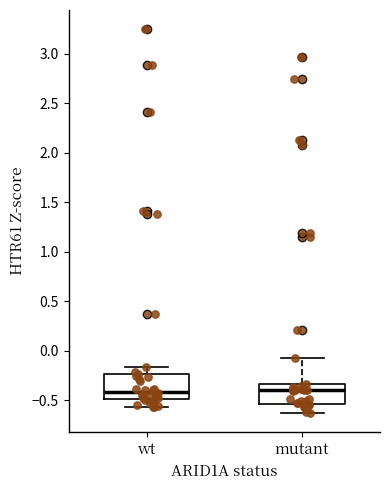

Reading left to right, transcribe this box plot: for each box, give where its median line is, the range the box spans, and where its two whiskers end, as read against the y-axis. The values are not printed on the chart, so give them approximately, as read against the axis.

wt: median -0.40, box -0.50 to -0.25, whiskers -0.55 to -0.15
mutant: median -0.40, box -0.55 to -0.35, whiskers -0.65 to -0.05